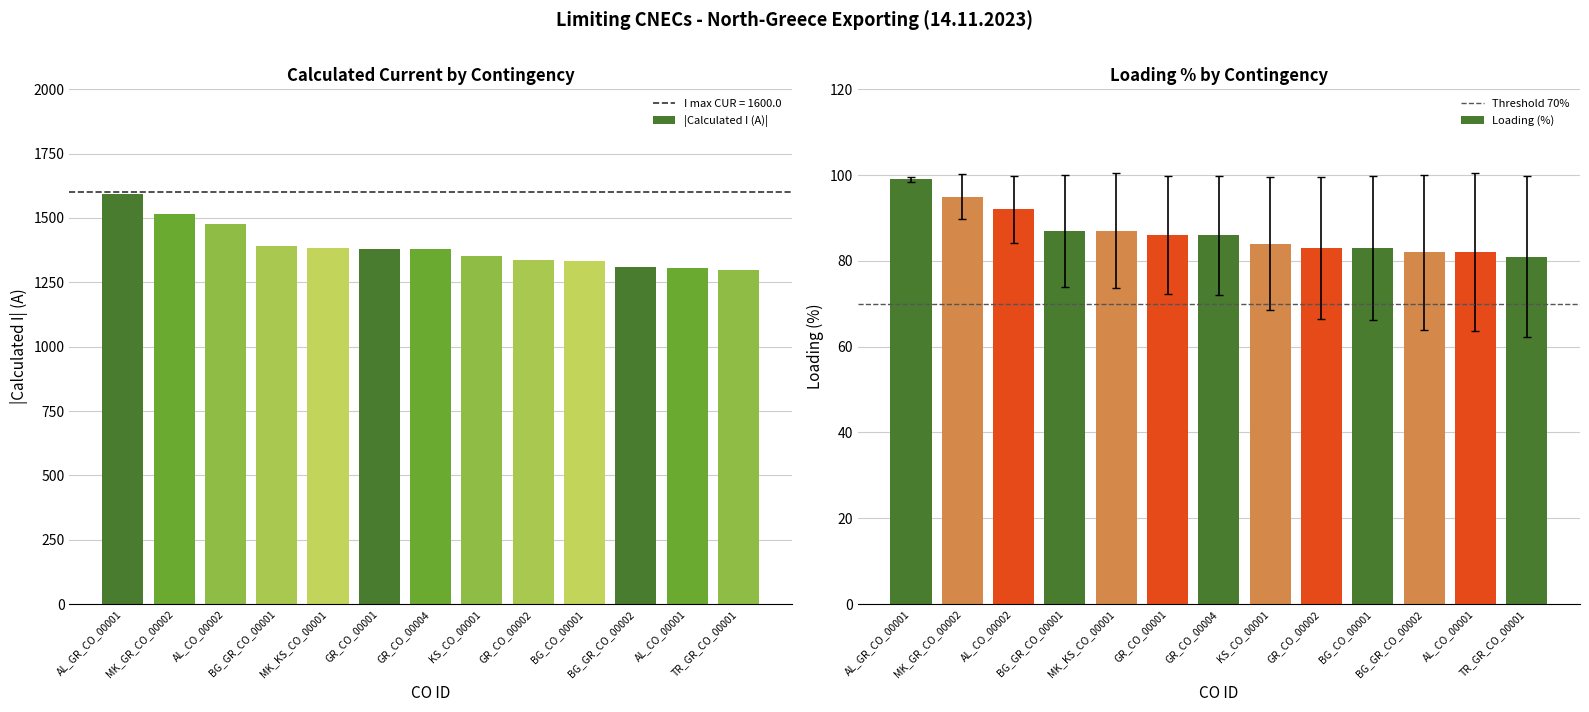

What is the minimum value shown in the chart?

62.2